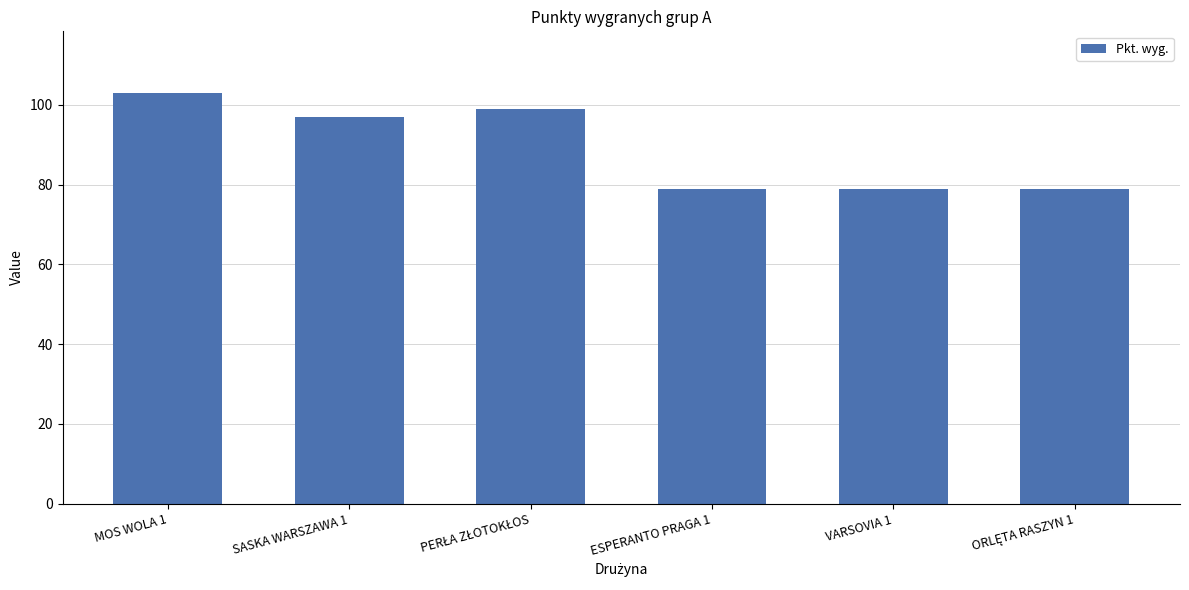

Reading left to right, what are all the values shown in this chart?

103	97	99	79	79	79